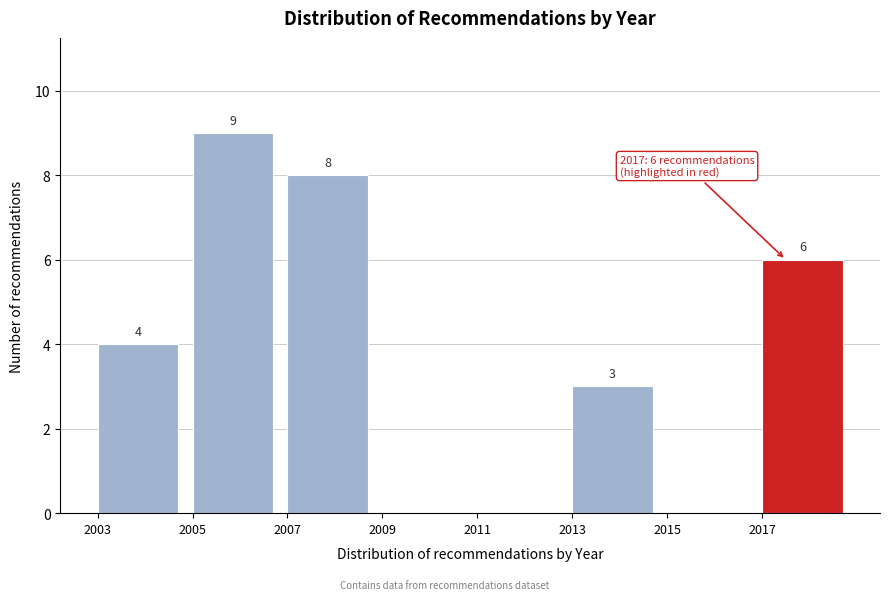

Which range on the x-axis has the tallest bar?

2005 to 2007